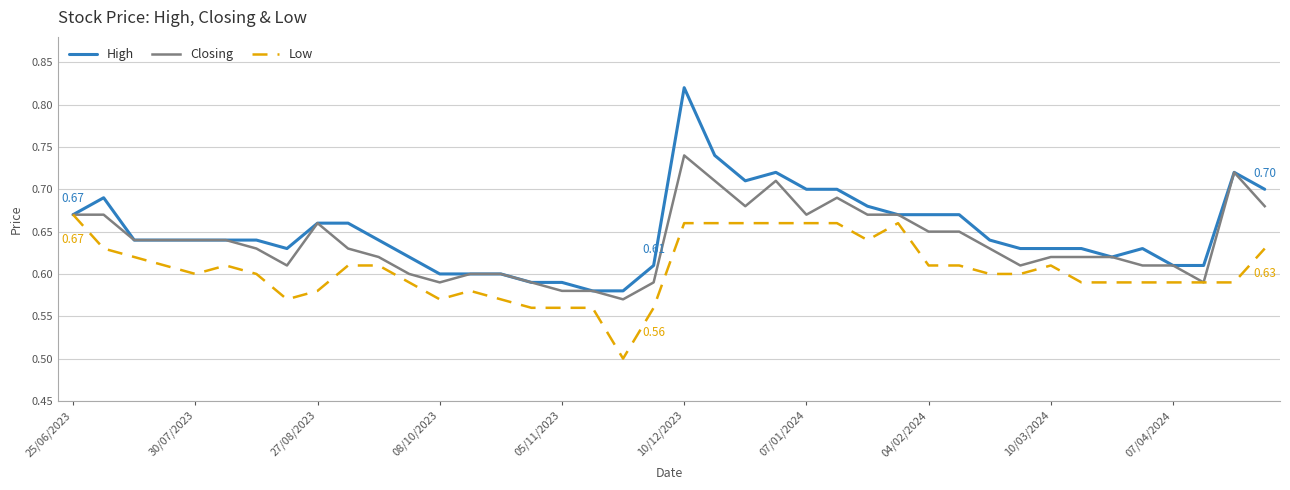

List the series in order of their overall mean, lowest first.

Low, Closing, High